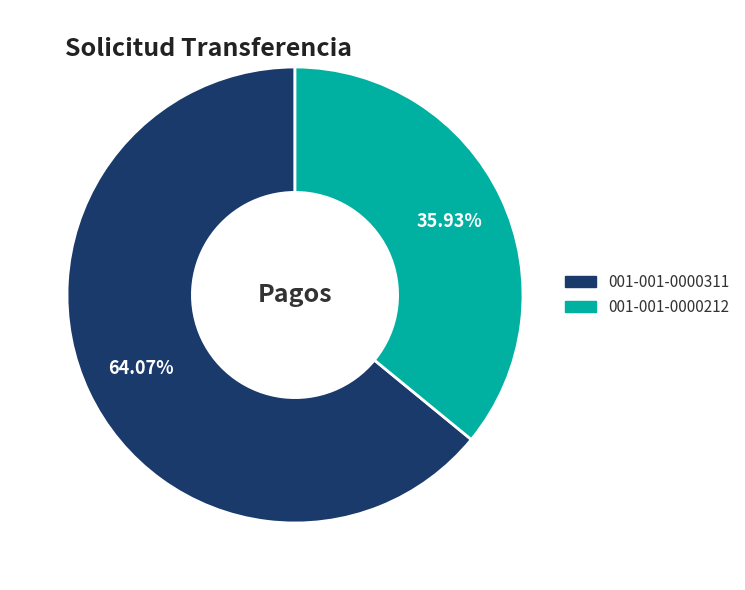

Which slice is the smallest?

001-001-0000212